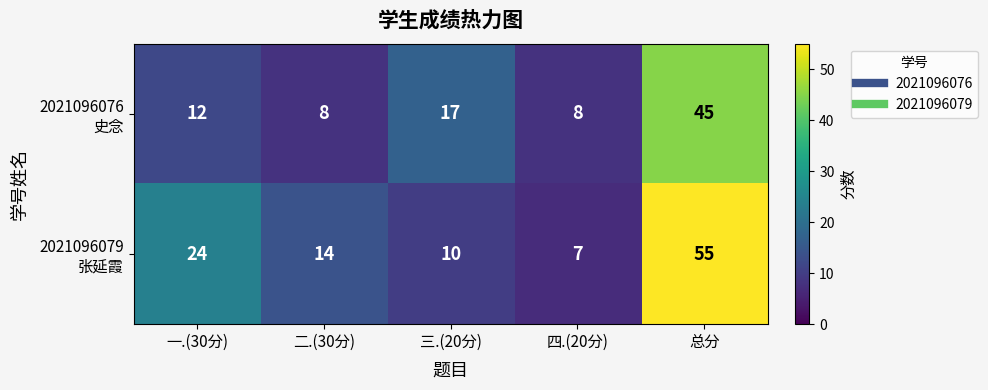

What is the smallest value displayed?

7